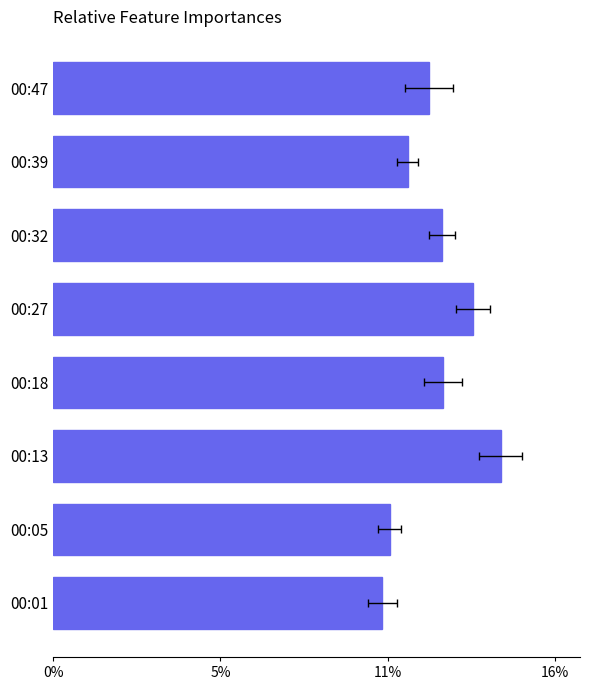

True or false: the data shows 0.2 at 00:05.

False